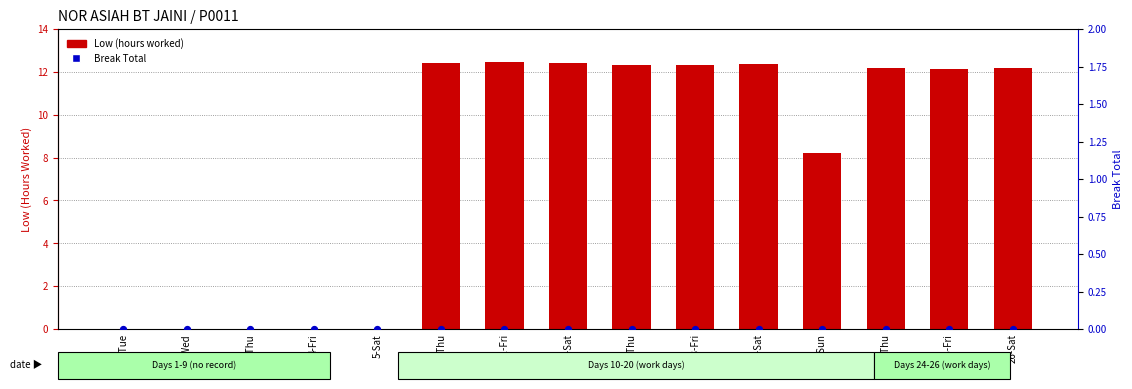

Which series reaches the minimum Y coordinate?

Low (hours worked)